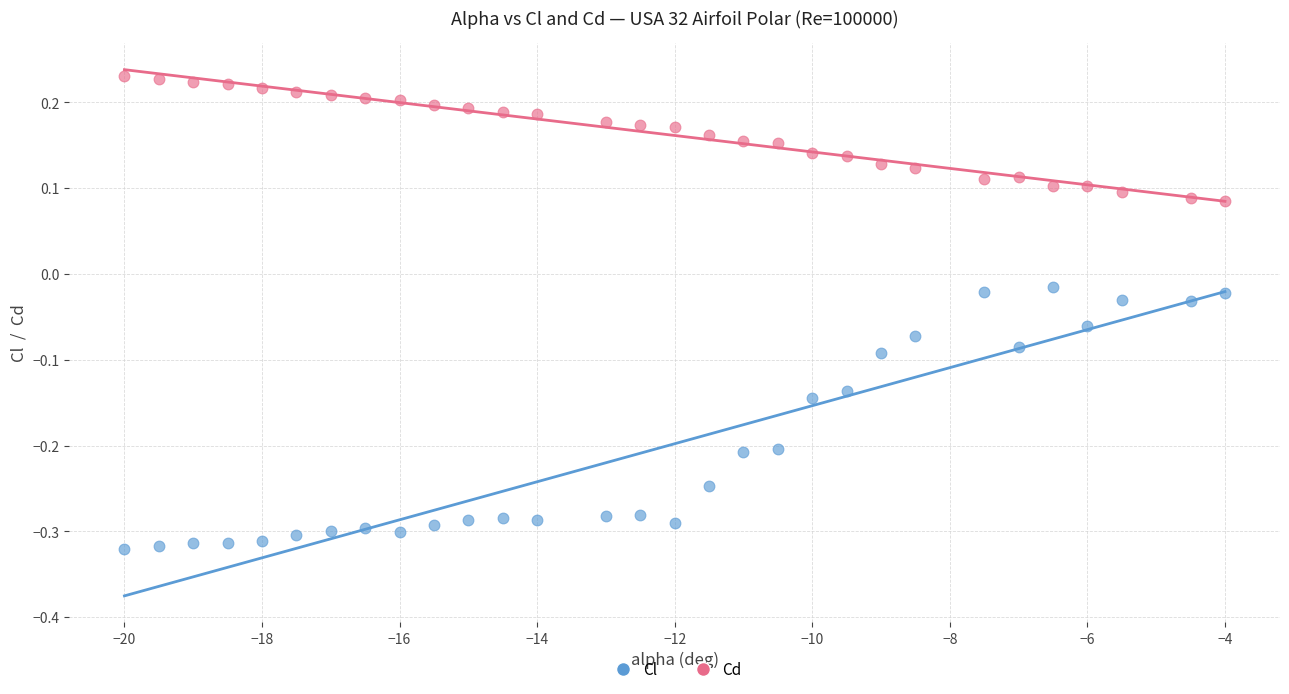

Which series reaches the minimum Y coordinate?

Cl